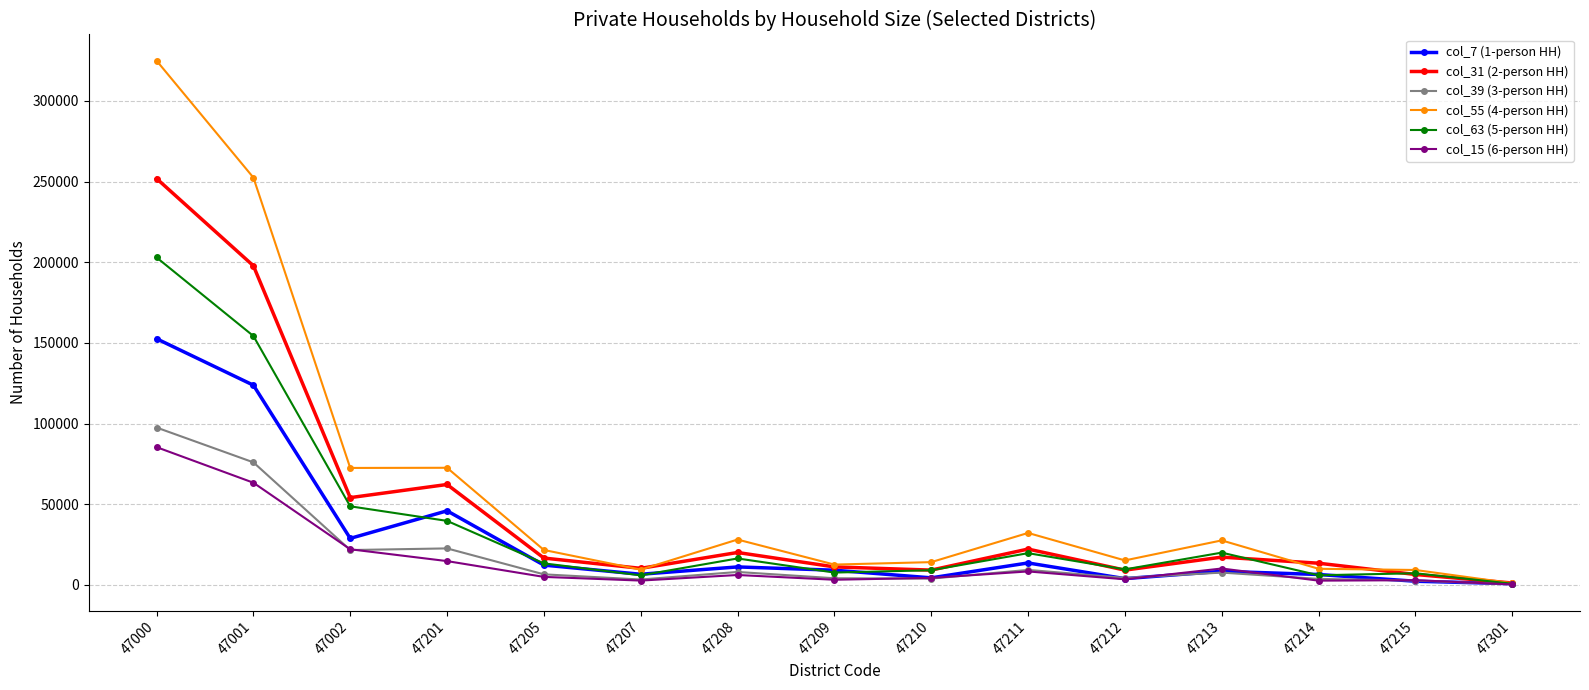

At which category does the chart reach its peak across all series?

47000